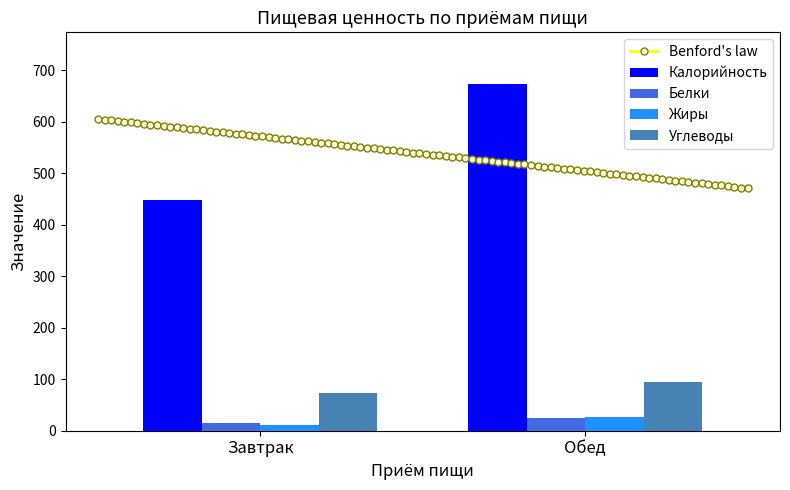

How many bars are there in total?

8